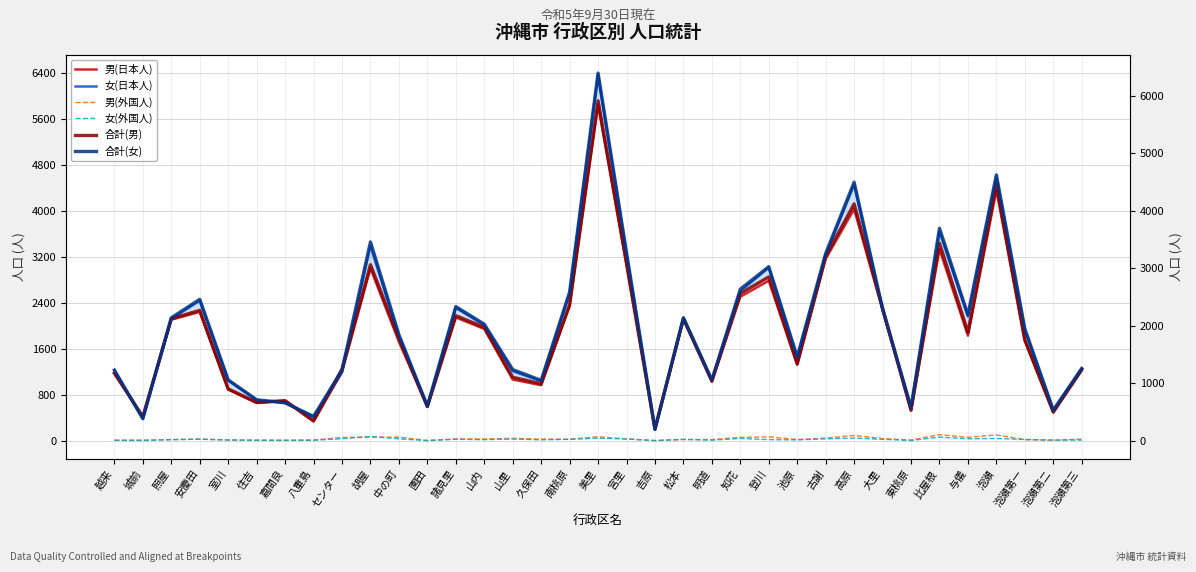

What is the label of the 27th point from the right?

センター